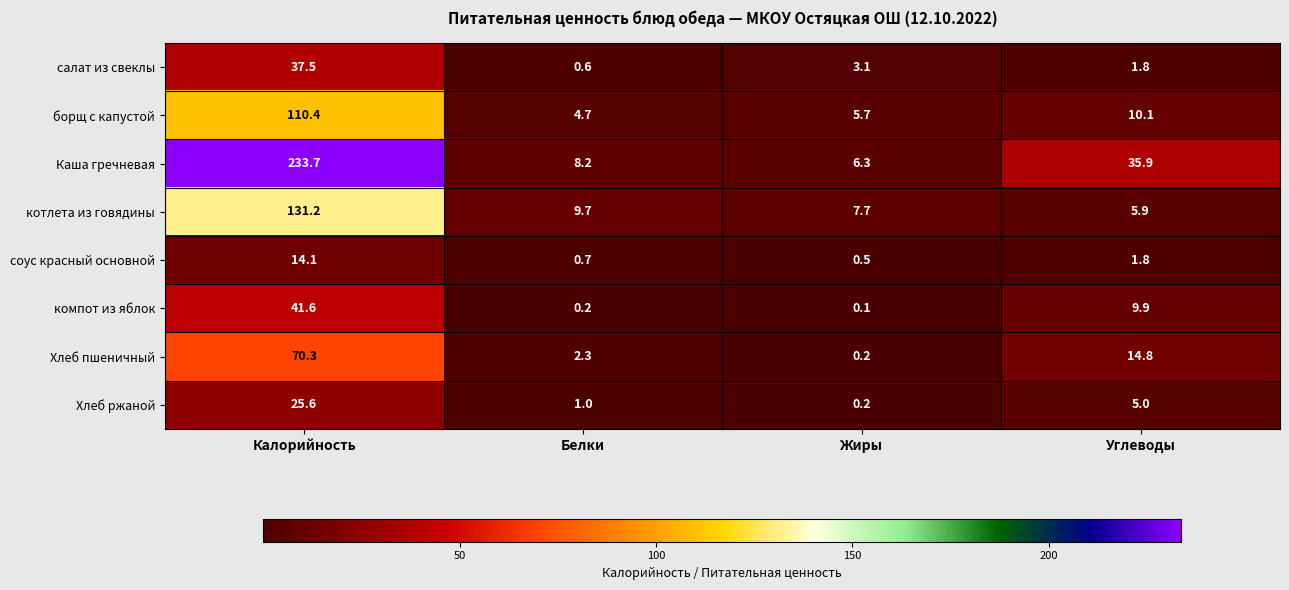

Which series has the largest total across all categories?

Каша гречневая